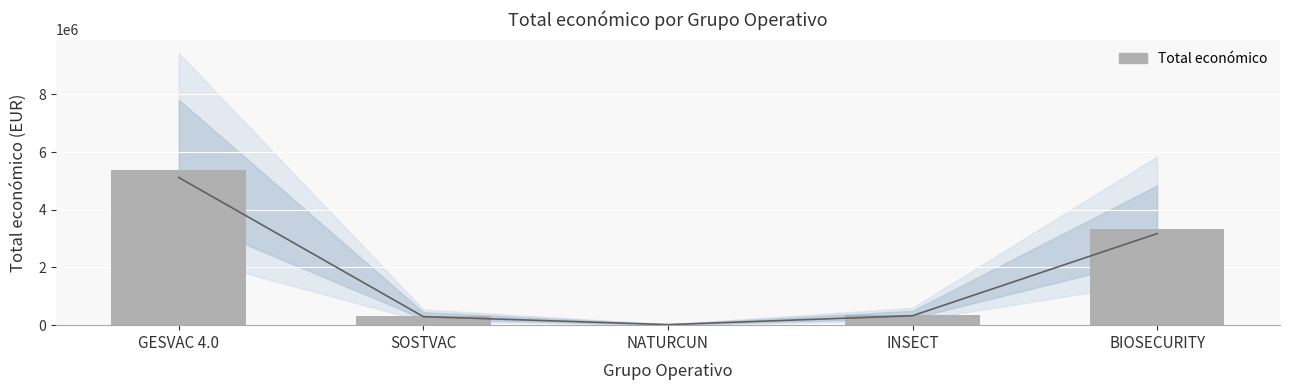

Are the bars grouped side by side (vs. stacked)?

No